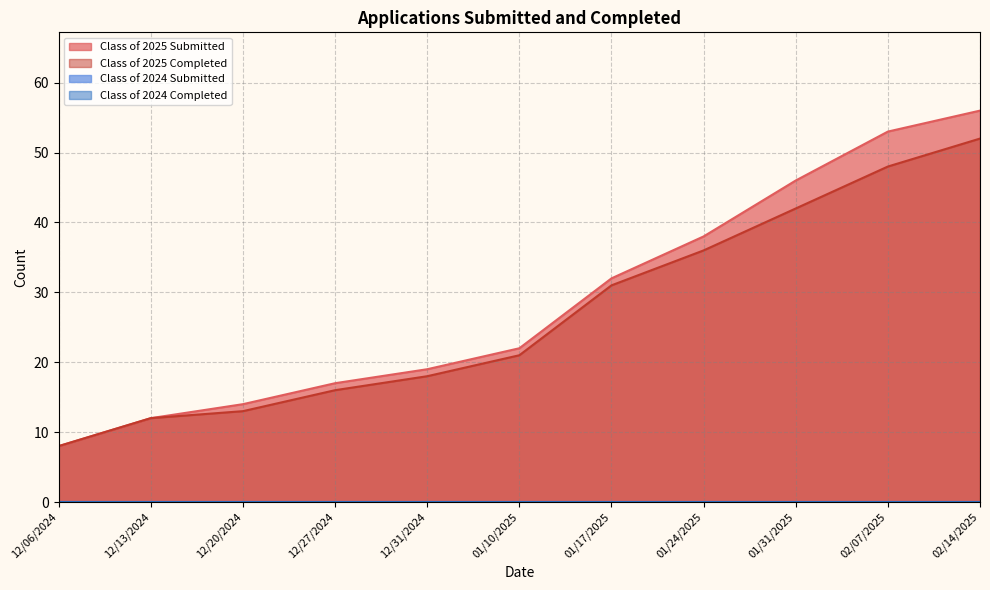

Which series has the largest range (max minus min)?

Class of 2025 Submitted